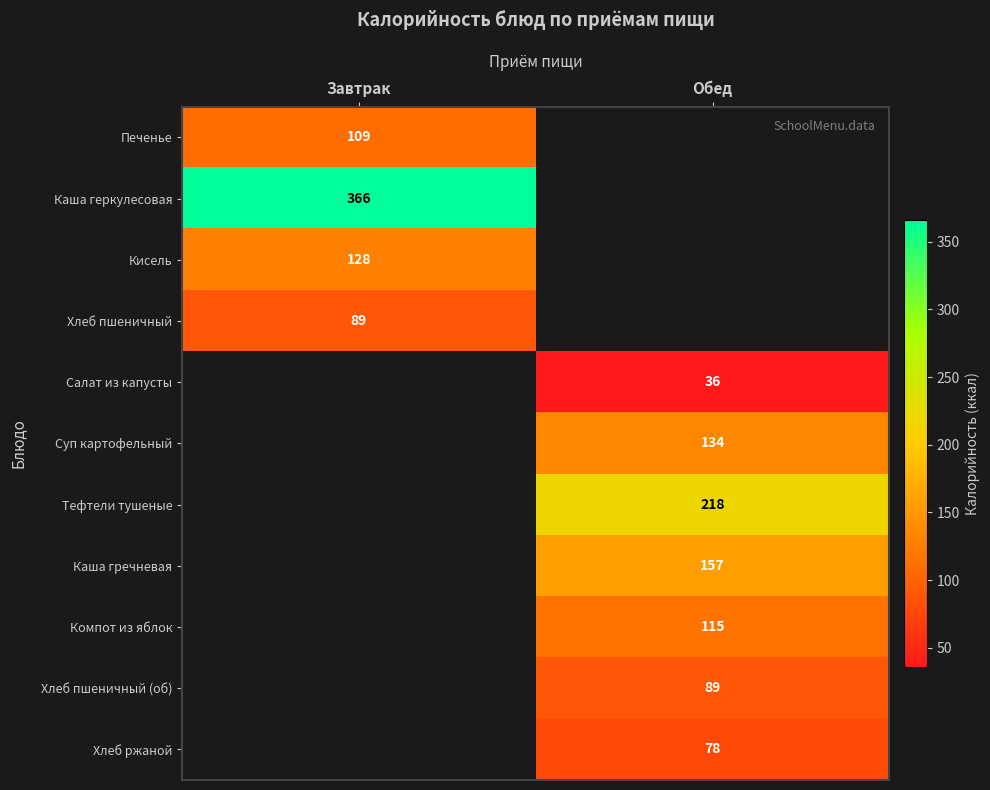

True or false: Кисель has a value of 81 at Завтрак.

False